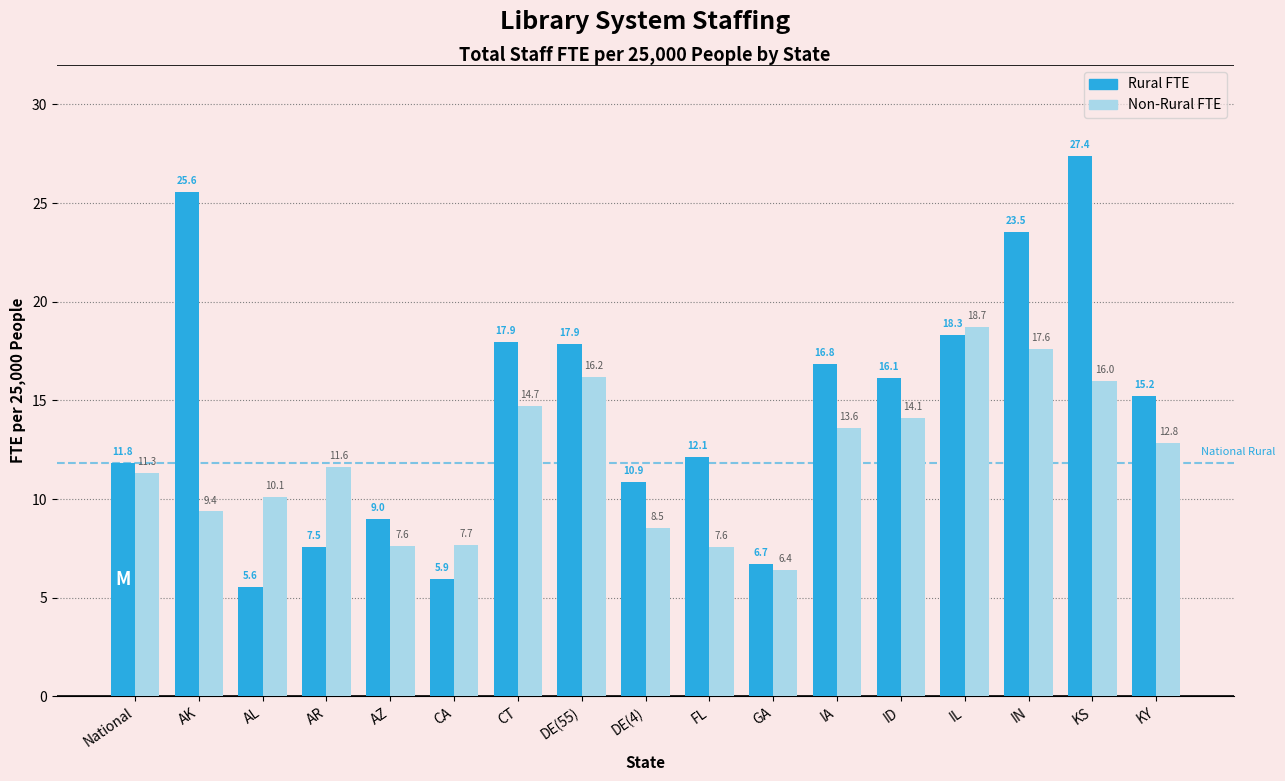

What is the value of the Rural FTE bar at the 17th from the left?

15.2